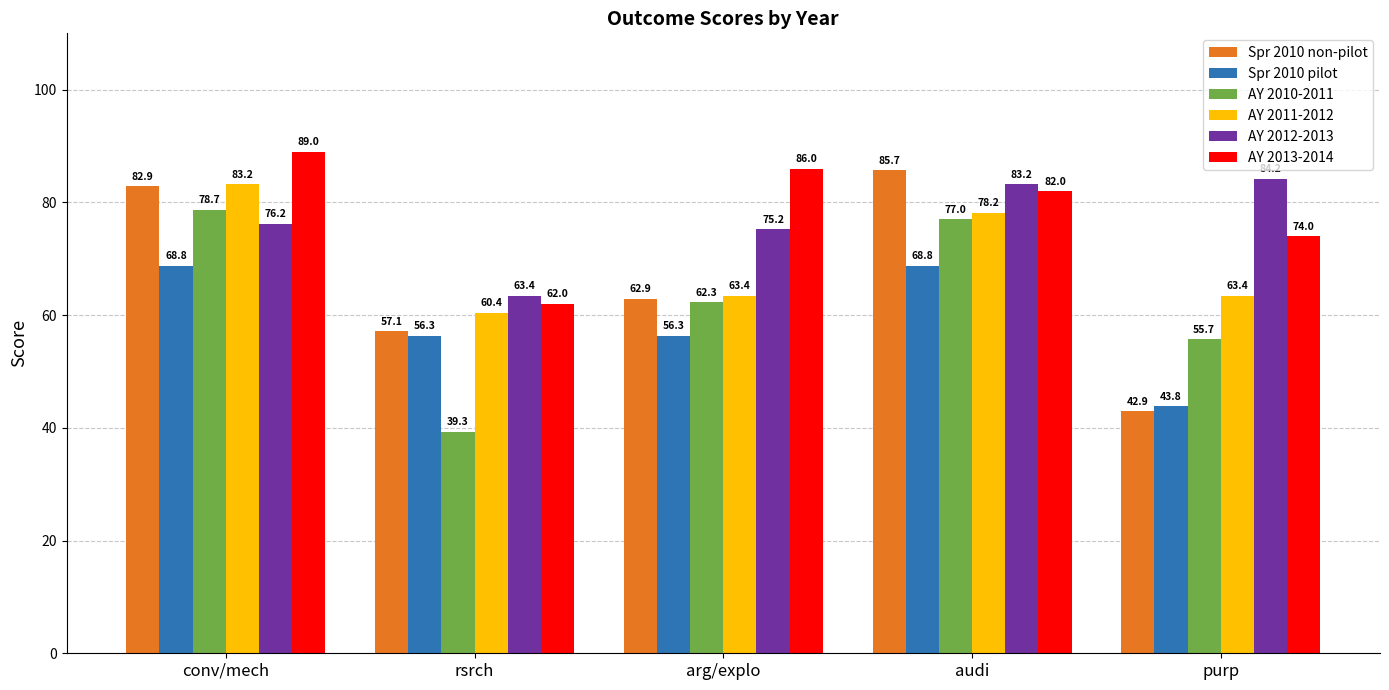

Rank the series by their maximum value, from lowest to highest.

Spr 2010 pilot, AY 2010-2011, AY 2011-2012, AY 2012-2013, Spr 2010 non-pilot, AY 2013-2014